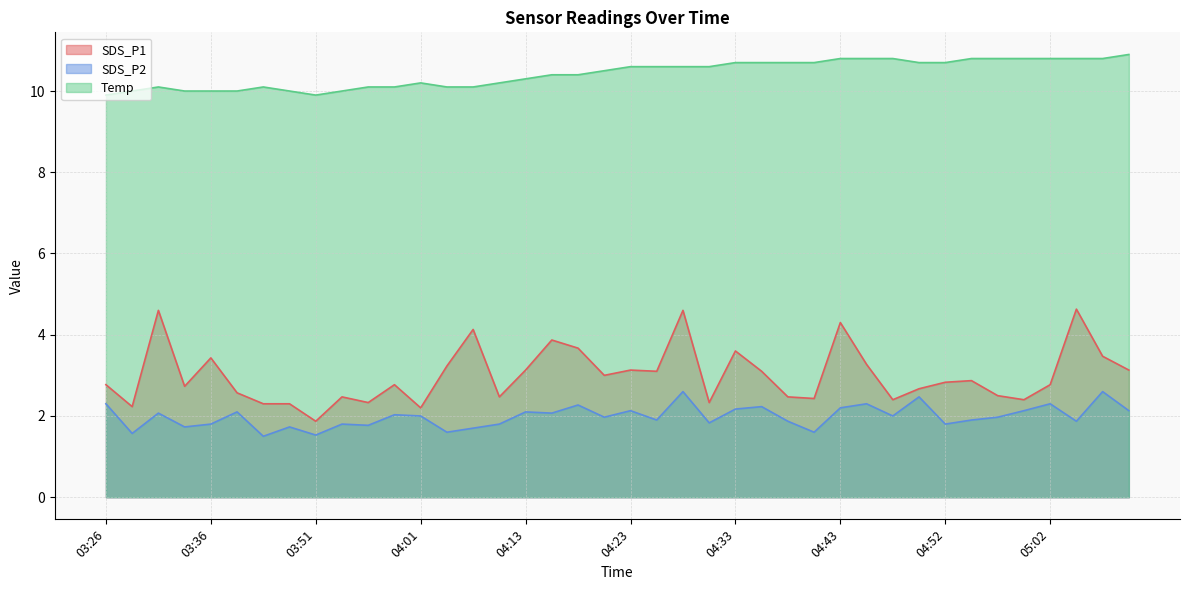

What is the total value across all series at 03:36?

15.2